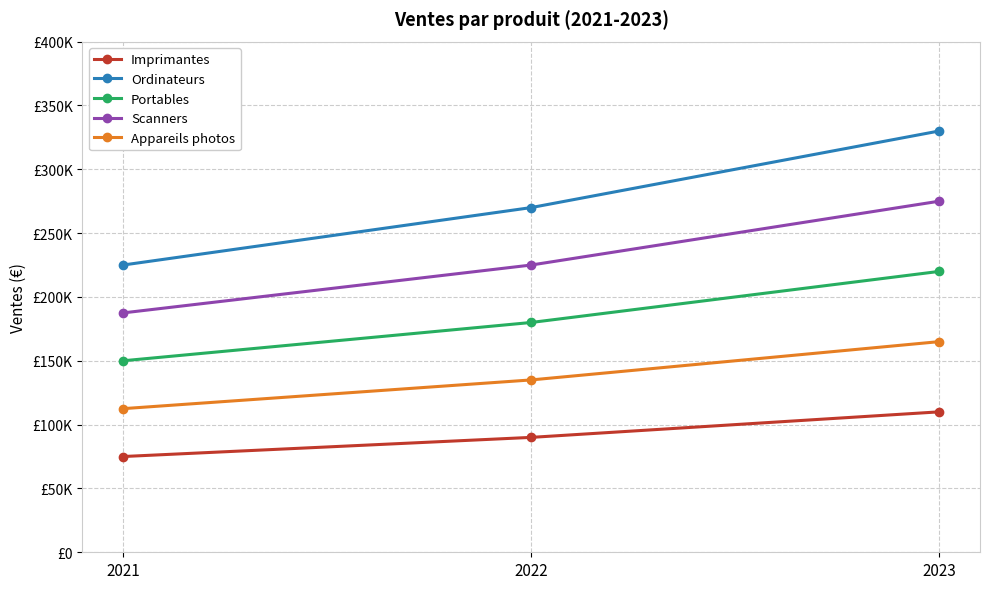

Read the Ordinateurs value at 2023, to the nearest 100.

330000